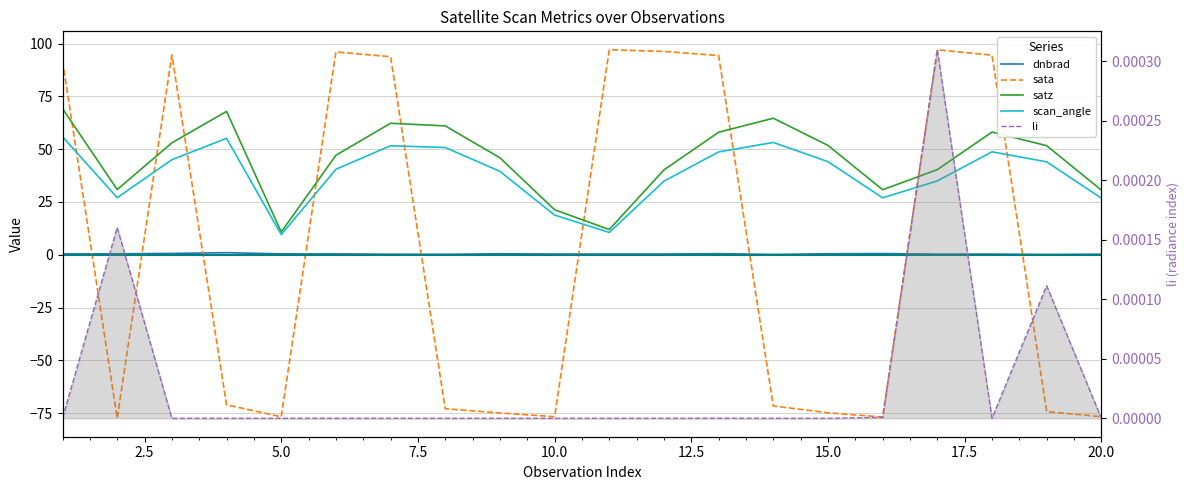

Which series has the largest total across all categories?

satz